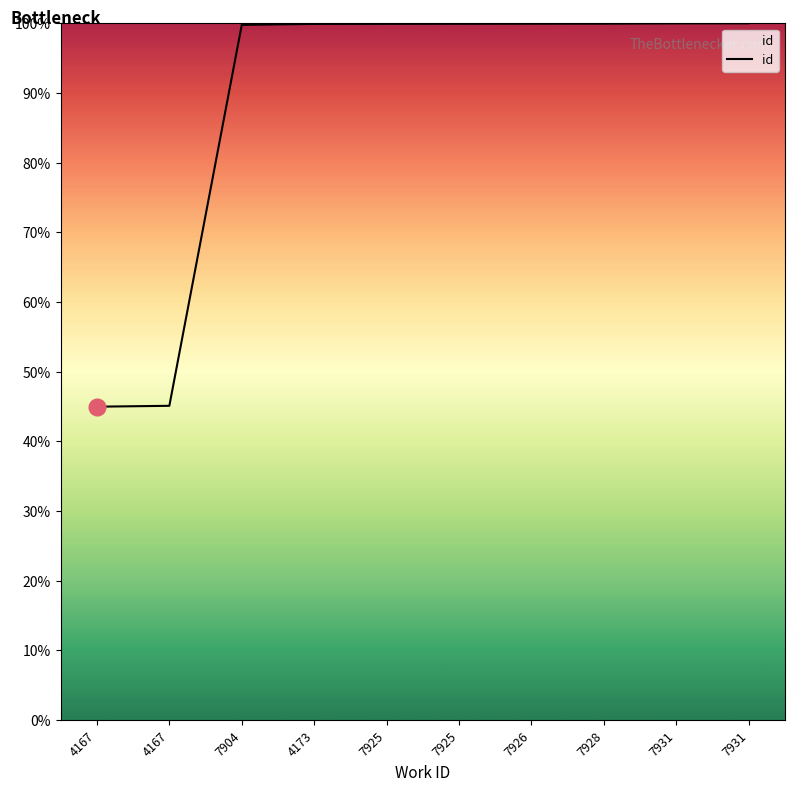

Reading right to left, extract all data points from this chart.

7931=100.0	7931=100.0	7928=100.0	7926=99.9	7925=99.9	7925=99.9	4173=99.9	7904=99.8	4167=45.1	4167=45.0